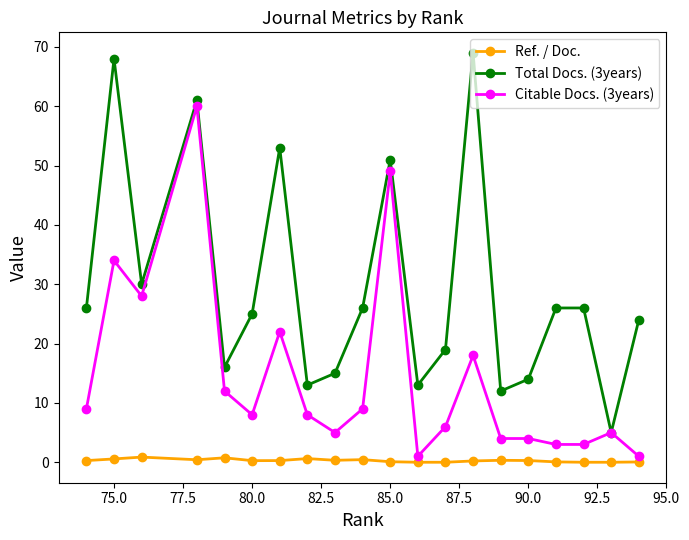

True or false: Total Docs. (3years) and Ref. / Doc. intersect in this chart.

False